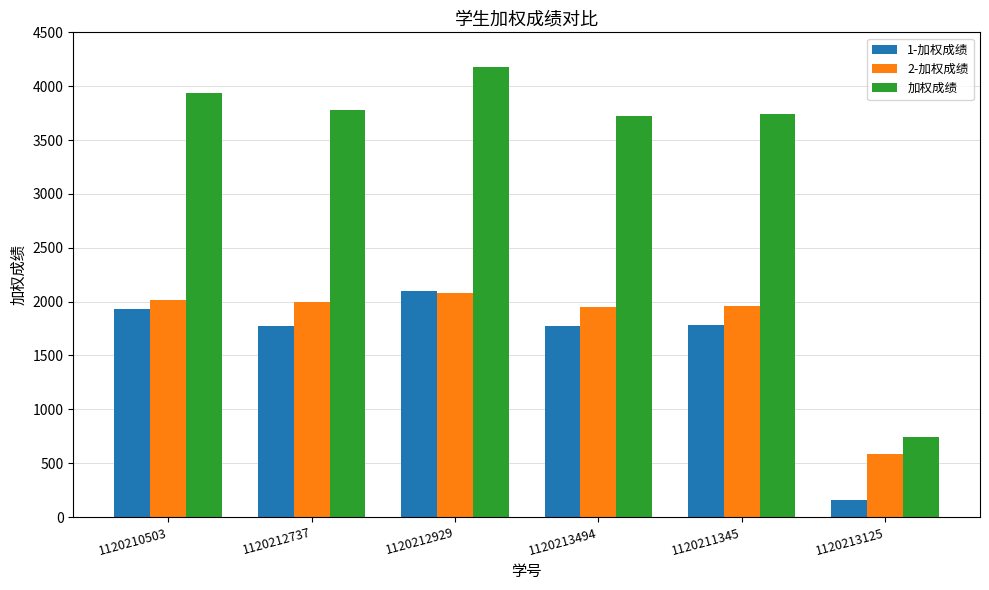

At which category does the chart reach its minimum across all series?

1120213125